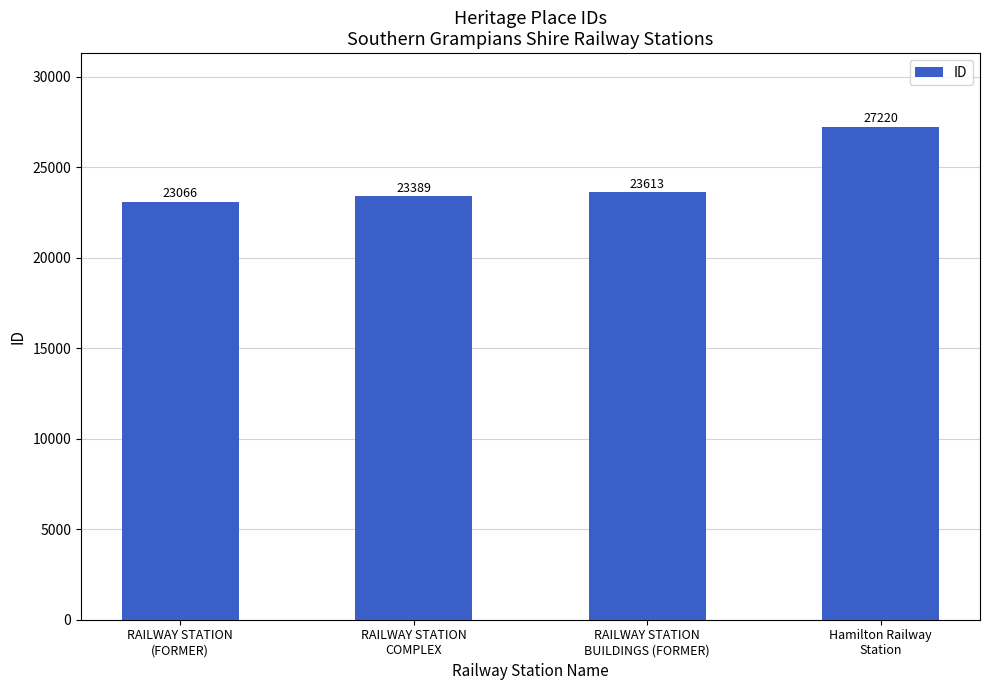

At which category does the chart reach its peak across all series?

Hamilton Railway
Station